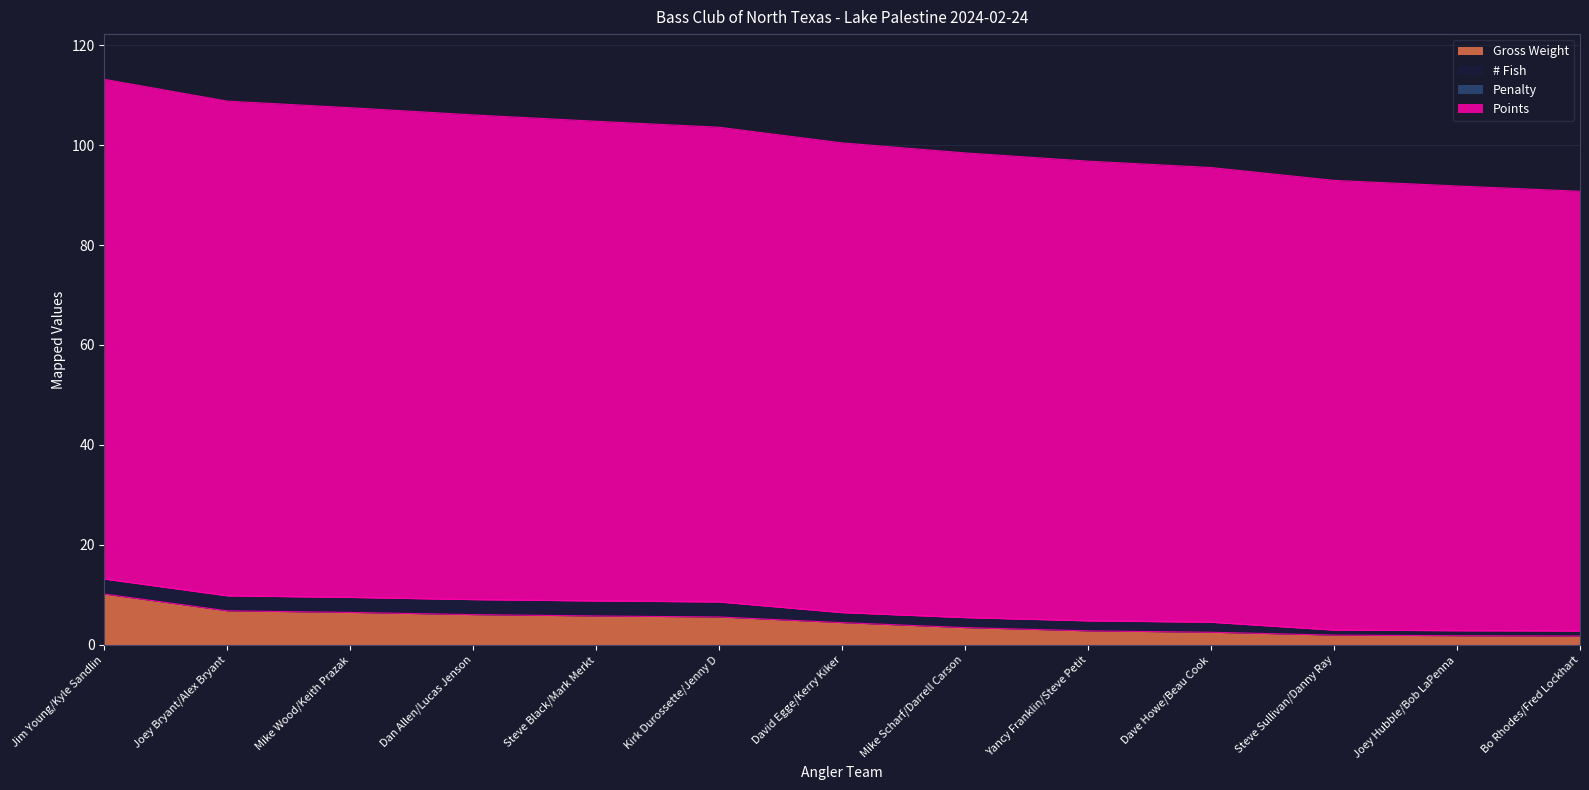

Between Joey Hubble/Bob LaPenna and Mike Scharf/Darrell Carson, which is larger?

Mike Scharf/Darrell Carson